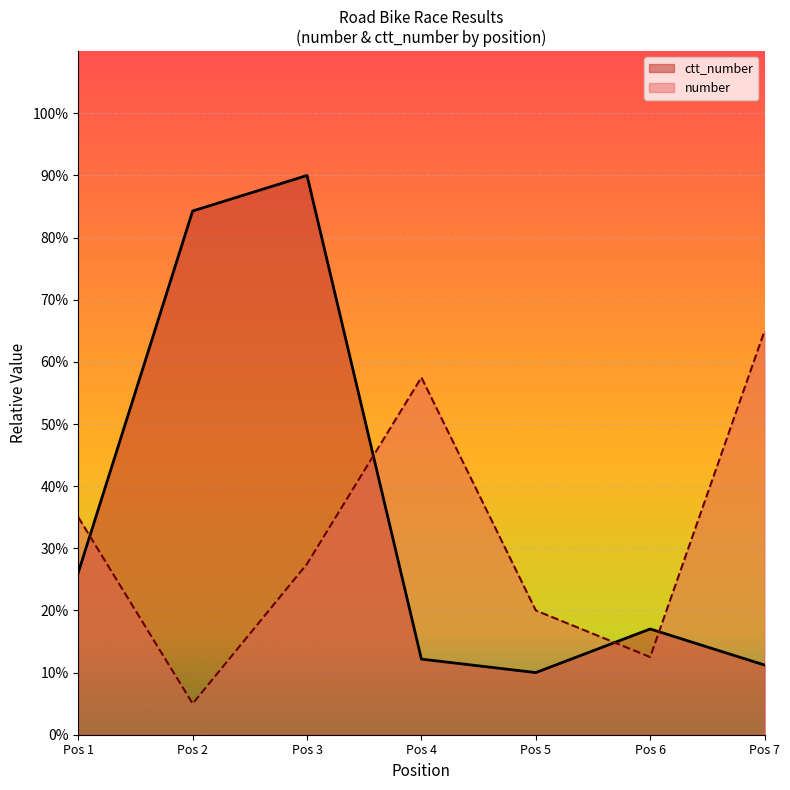

What is the difference between the highest and lowest values at Pos 5?

10.0